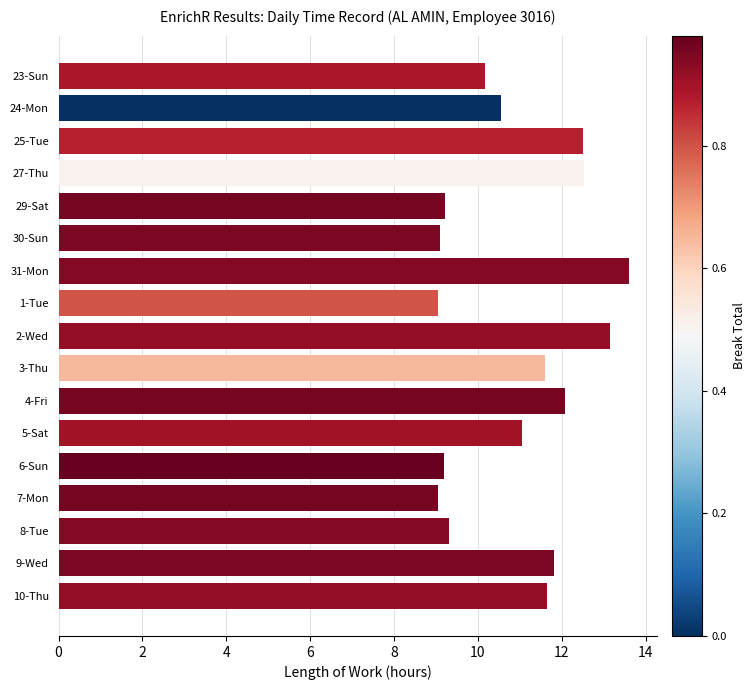

What is the label of the 5th bar from the top?

29-Sat